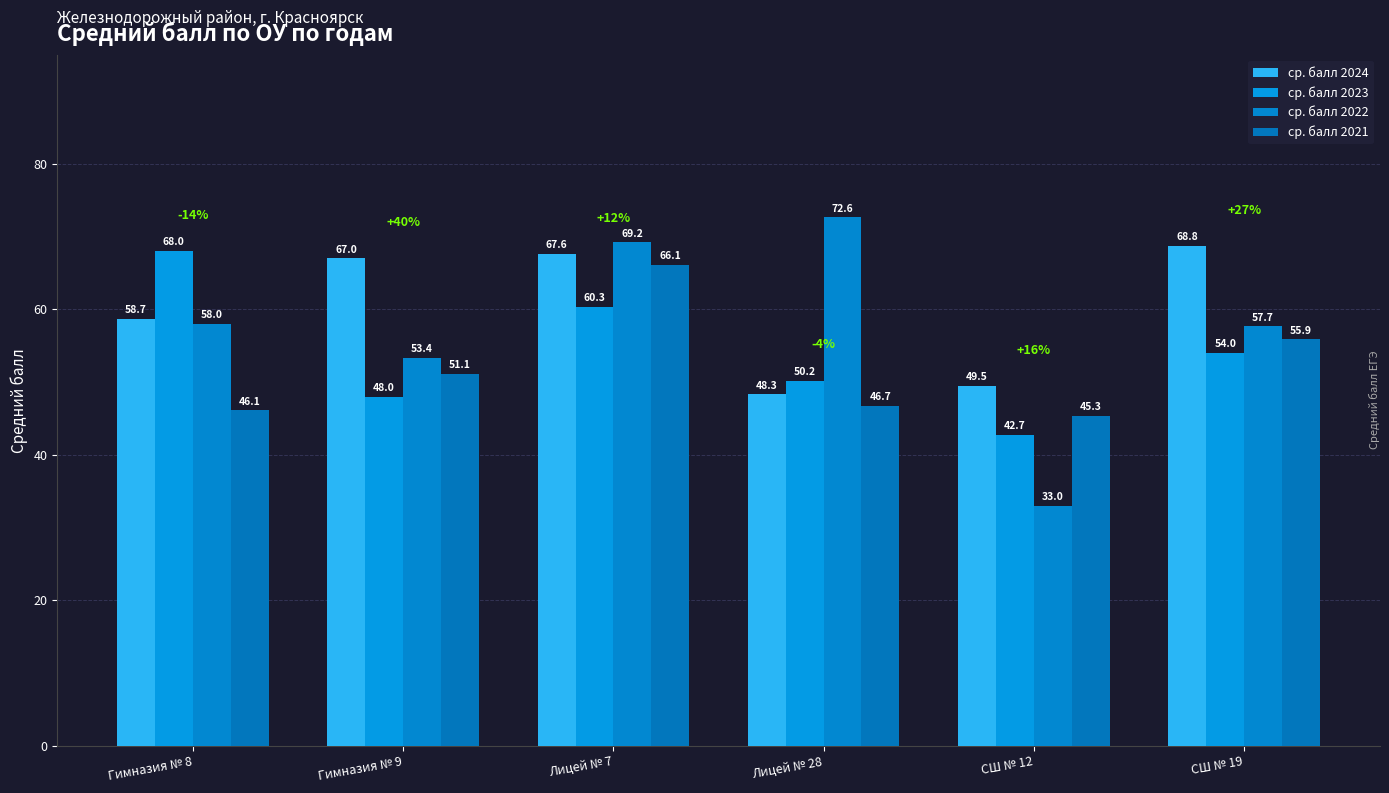

At which category is the sum across all series the highest?

Лицей № 7